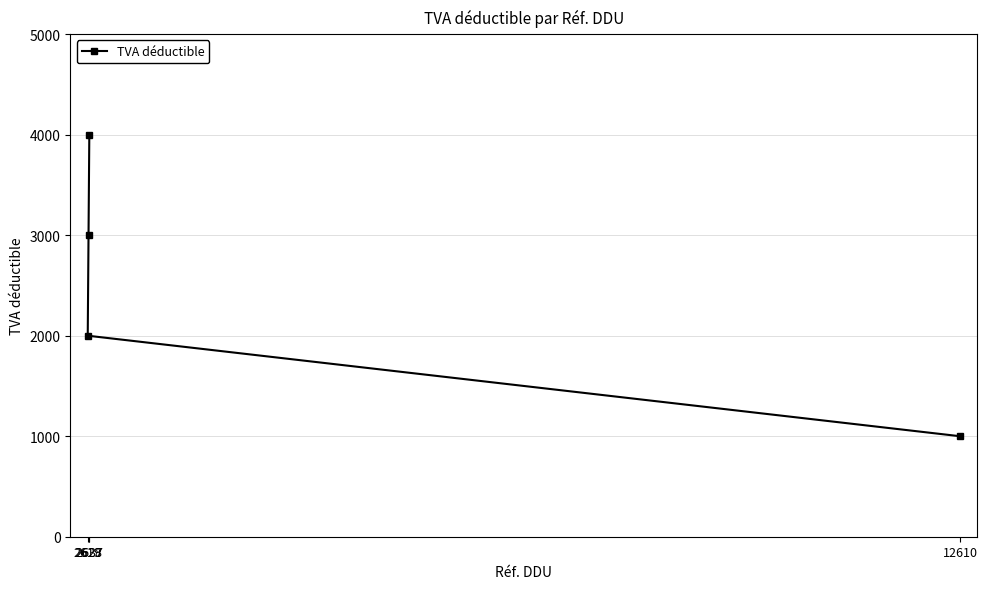

What is the difference between the maximum and minimum values?

3000